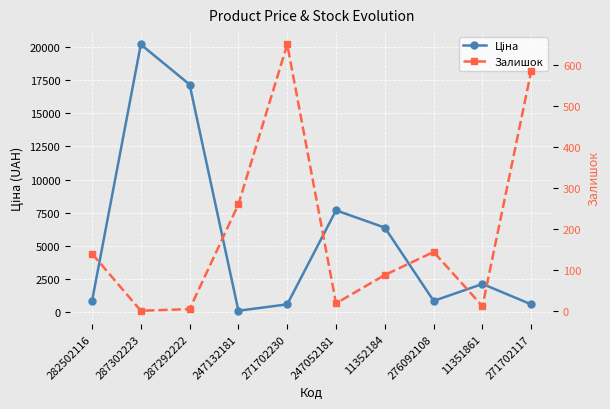

Between 276092108 and 271702230, which is larger?

276092108